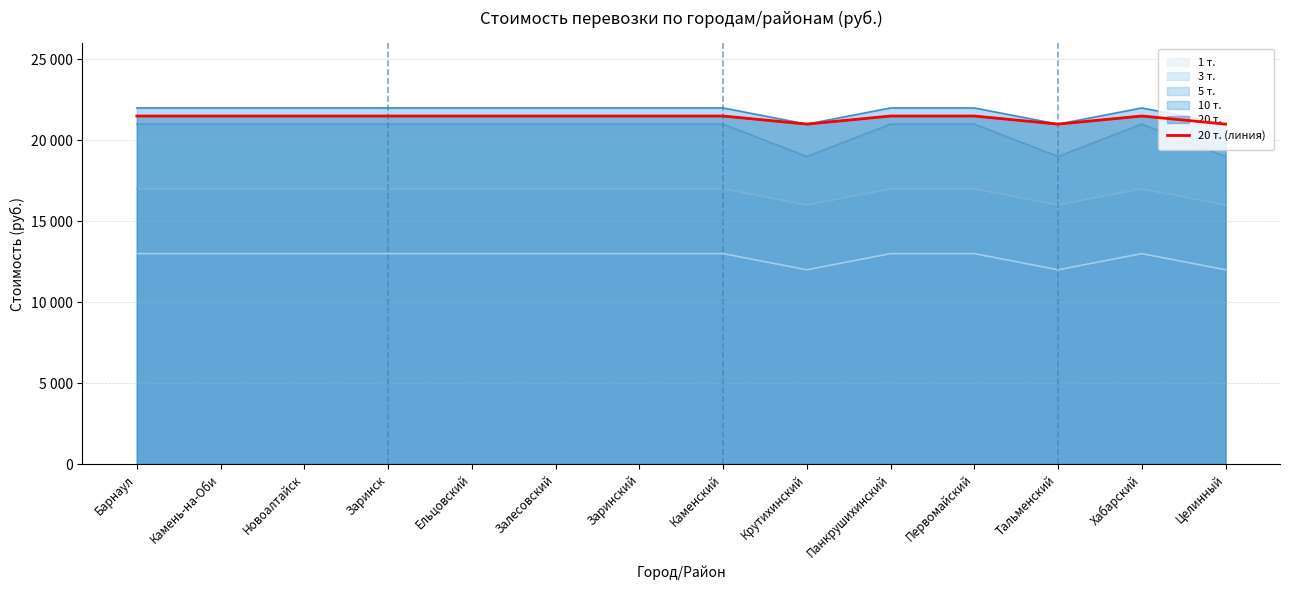

Reading left to right, list all the values displayed in this chart.

21500	21500	21500	21500	21500	21500	21500	21500	21000	21500	21500	21000	21500	21000